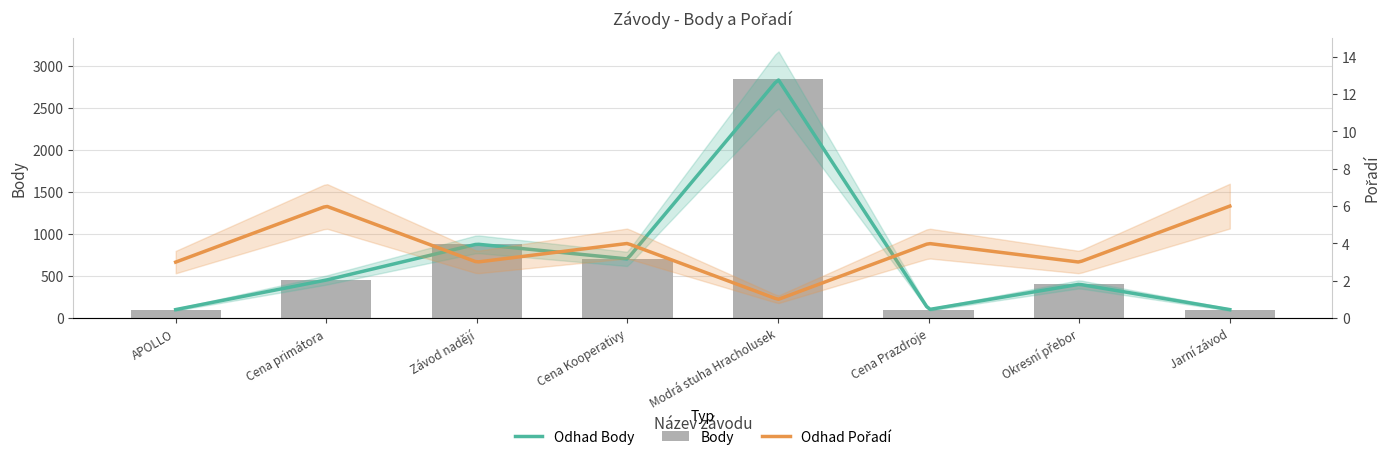

The chart shows a value of 452 at Cena primátora. True or false?

True